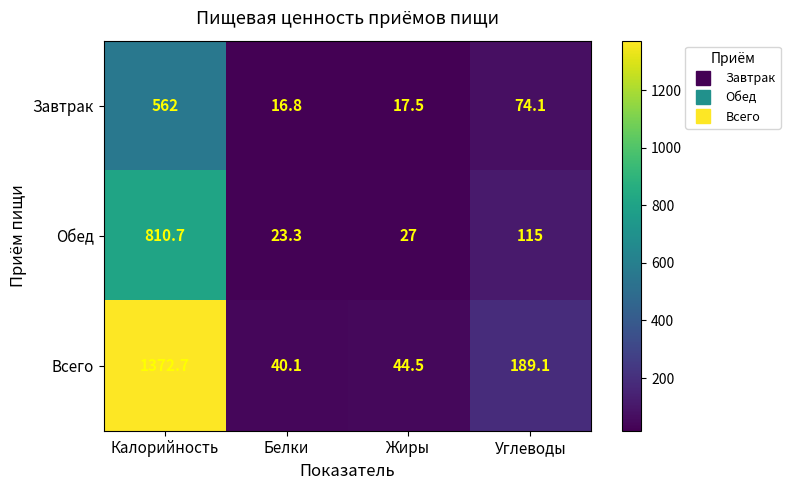

The Обед series shows 231.9 at Калорийность. True or false?

False